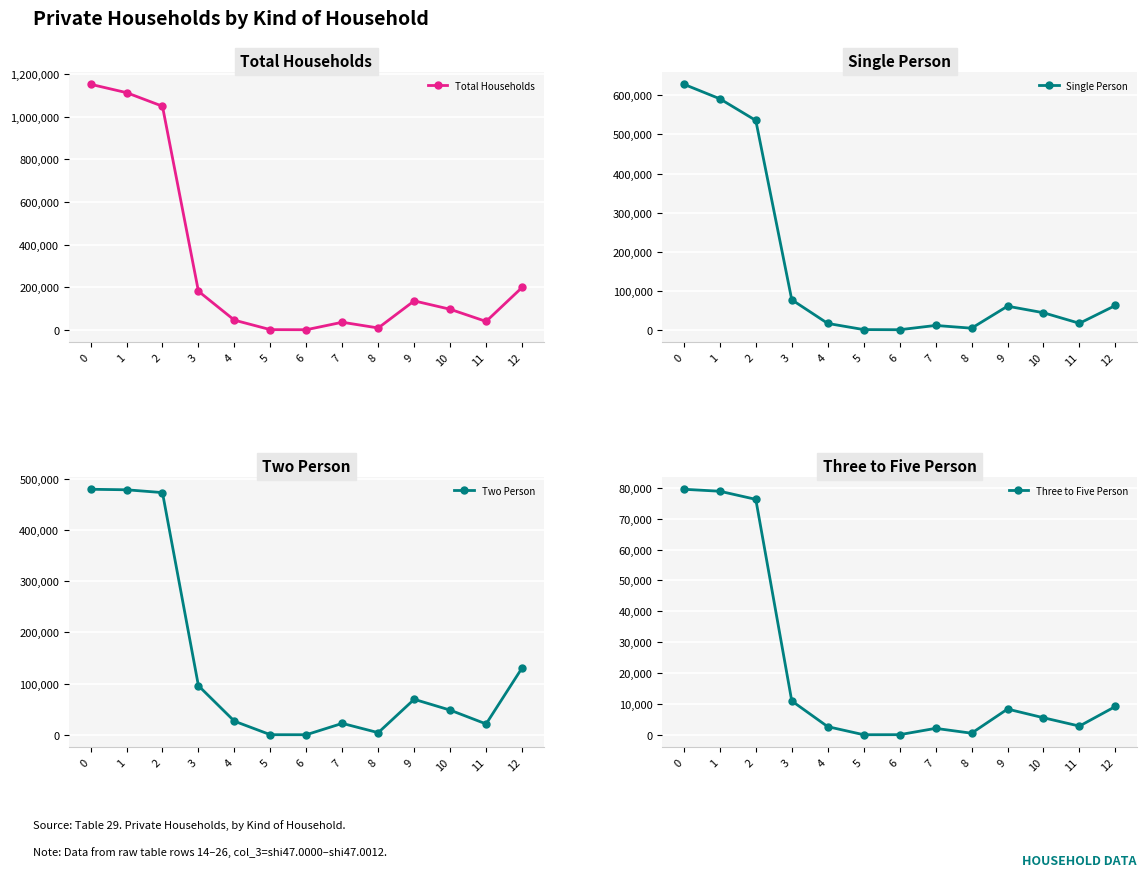

How many values in the Total Households series are below 96358?

6